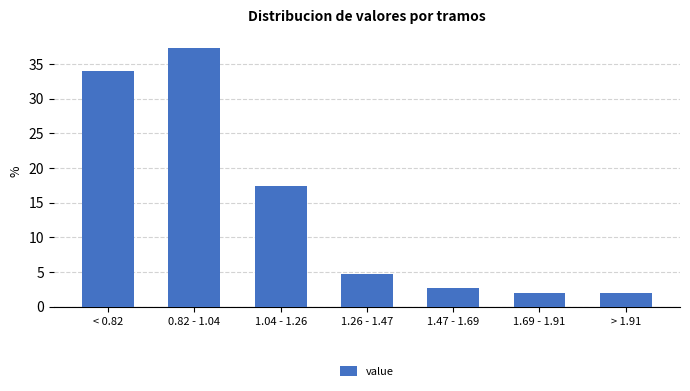

Reading left to right, extract all data points from this chart.

< 0.82=34.0	0.82 - 1.04=37.3	1.04 - 1.26=17.3	1.26 - 1.47=4.7	1.47 - 1.69=2.7	1.69 - 1.91=2.0	> 1.91=2.0